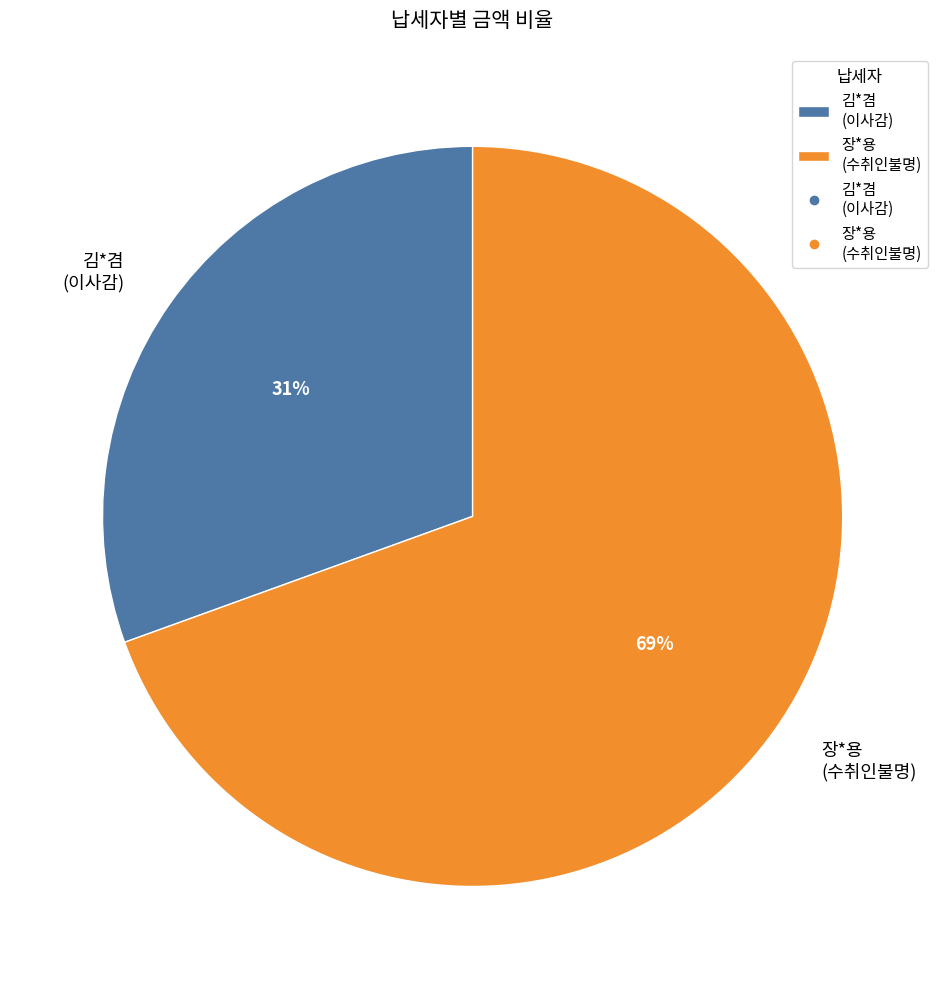

To the nearest percent, what is the combined percentage of 김*겸 (이사감) and 장*용 (수취인불명)?

100%